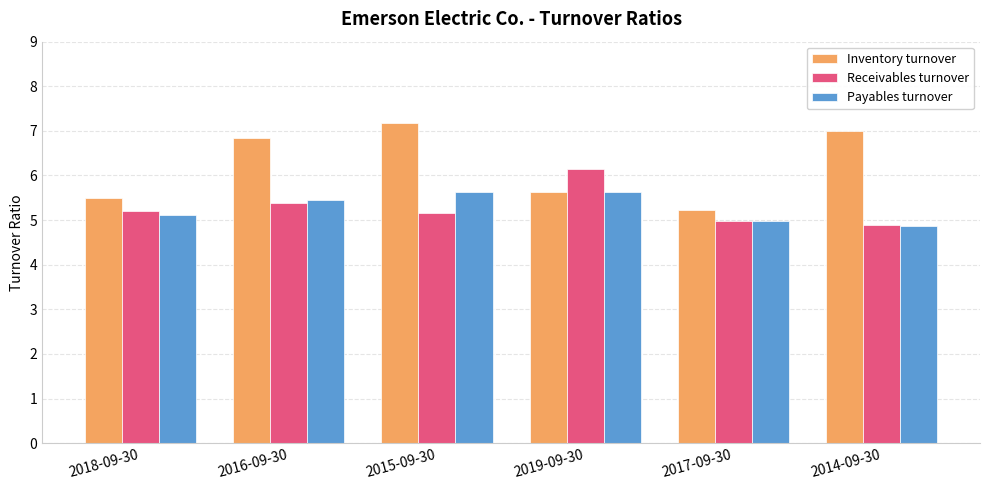

Which series changed the most between 2019-09-30 and 2017-09-30?

Receivables turnover